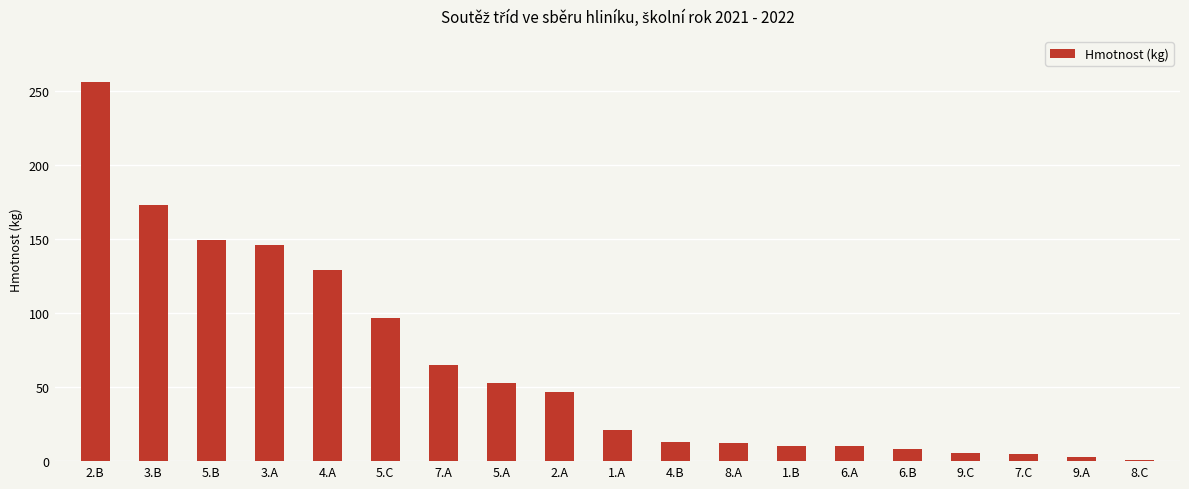

Which label corresponds to the largest value in the chart?

2.B